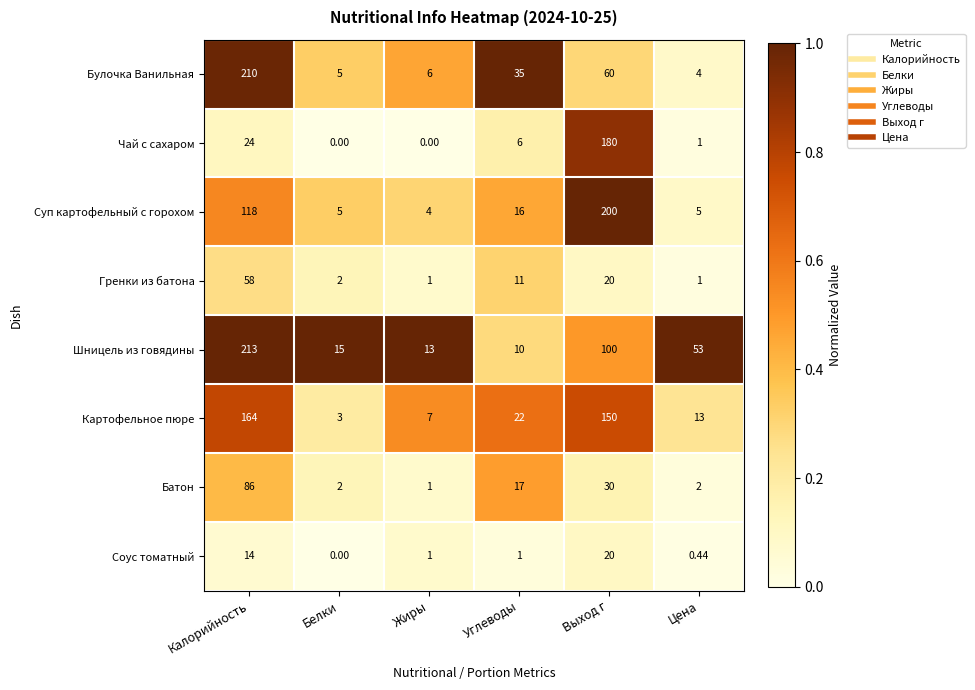

How many data points does each series have?

6